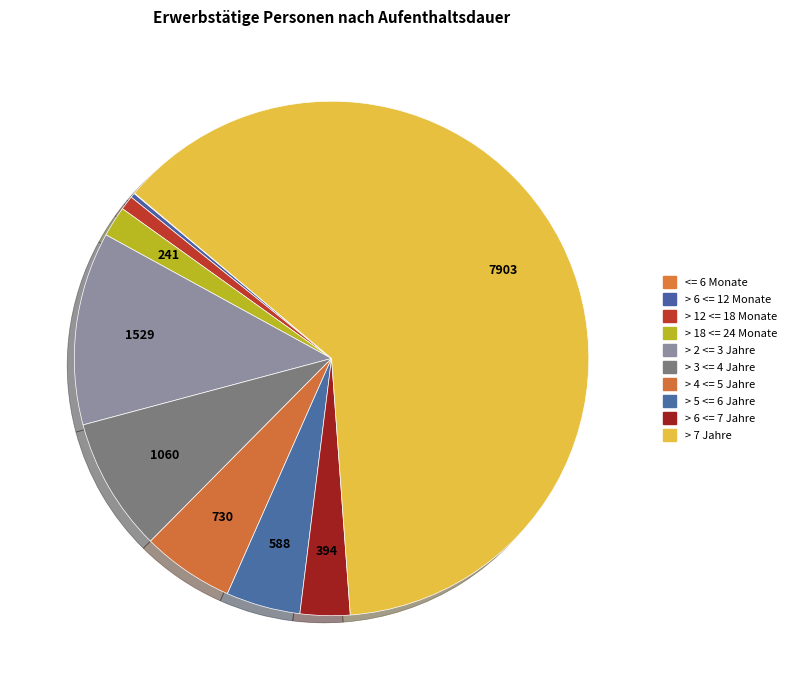

Is the sum of > 3 <= 4 Jahre and > 4 <= 5 Jahre greater than half?

No